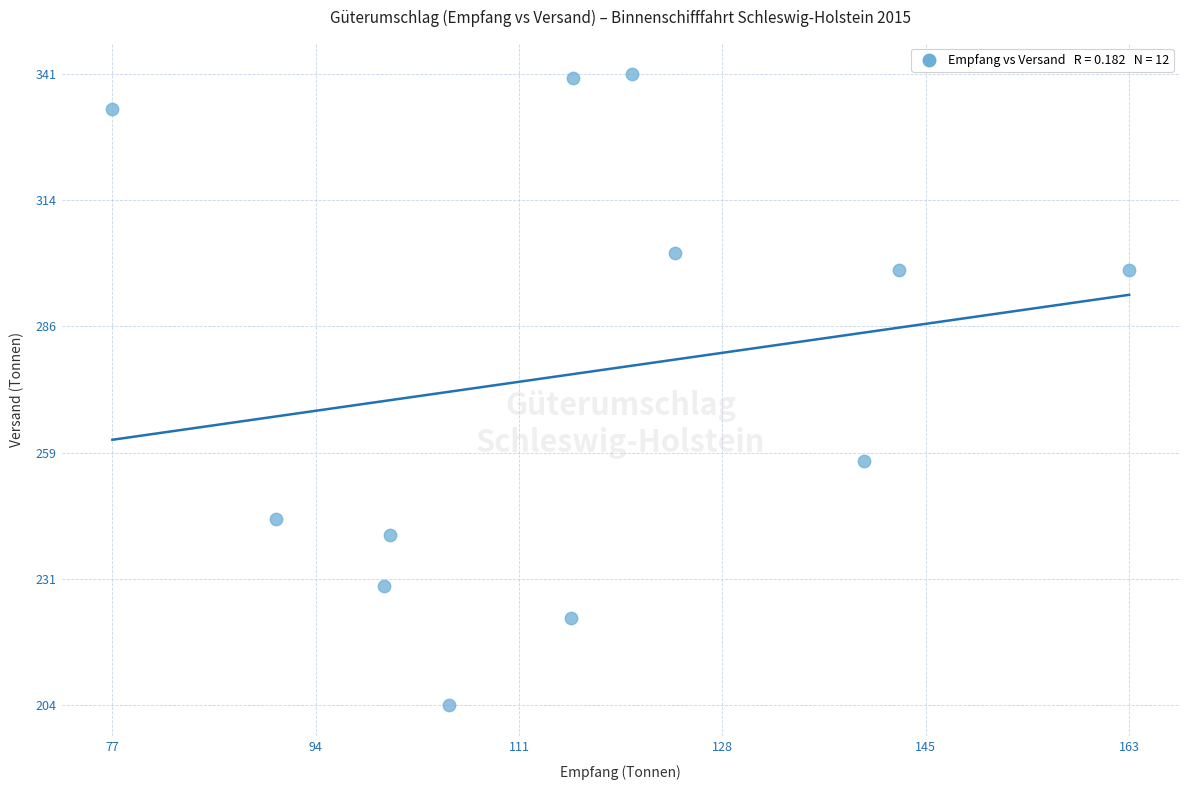

What is the range of Y values (max minus min)?

137.8